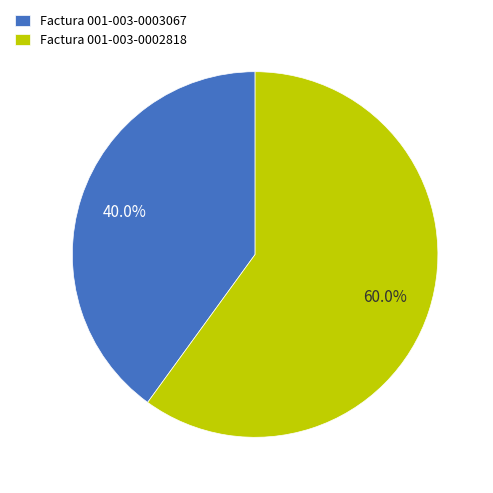

What is the largest slice in the pie chart?

Factura 001-003-0002818